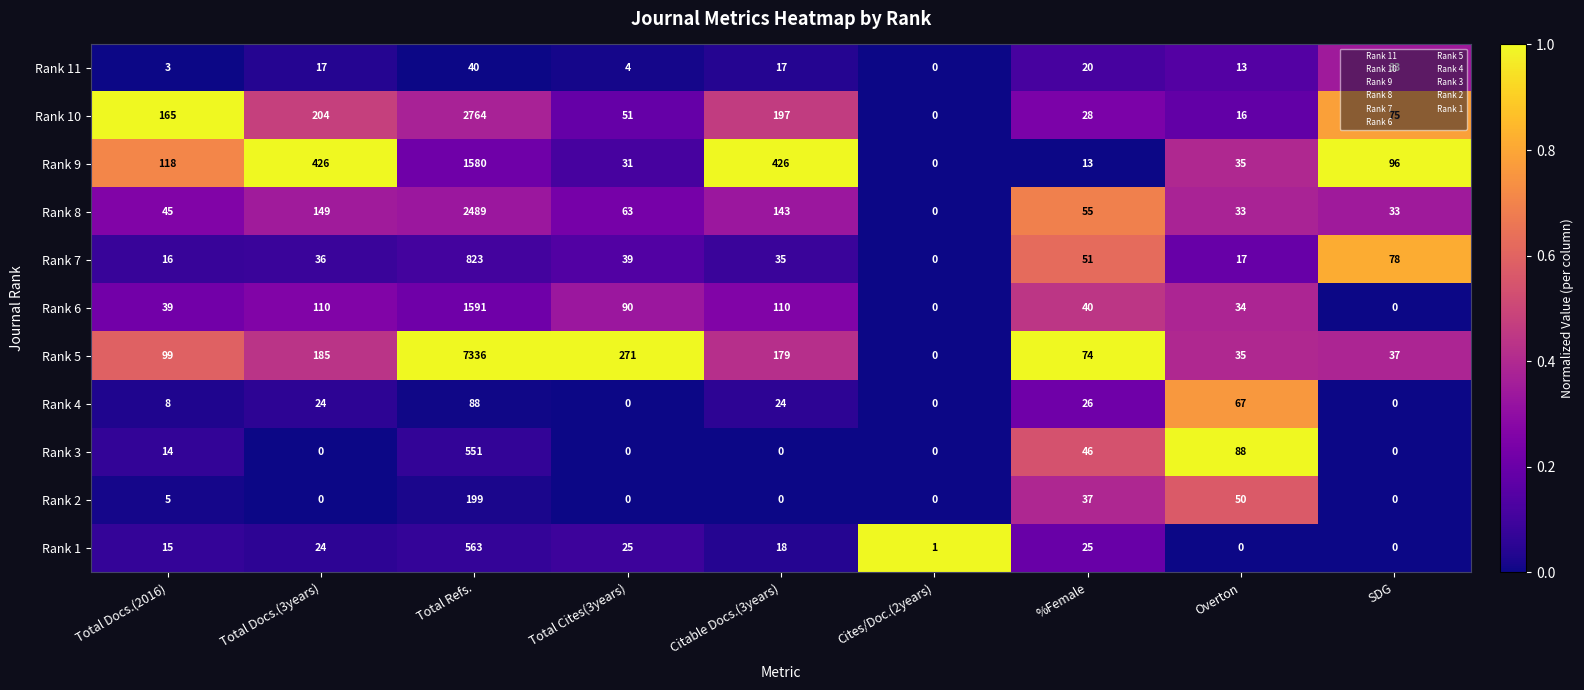

At which category does the chart reach its peak across all series?

Total Refs.